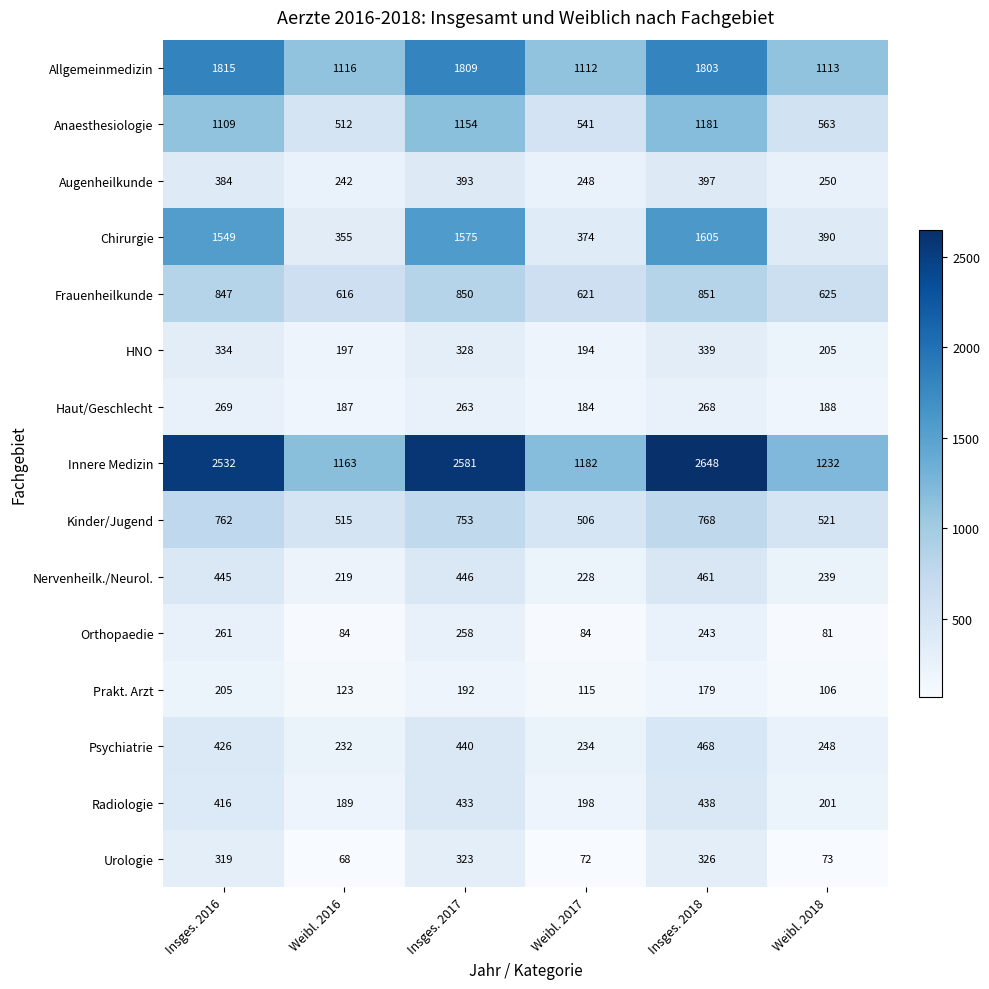

Is it true that Chirurgie equals 501 at Weibl. 2017?

False